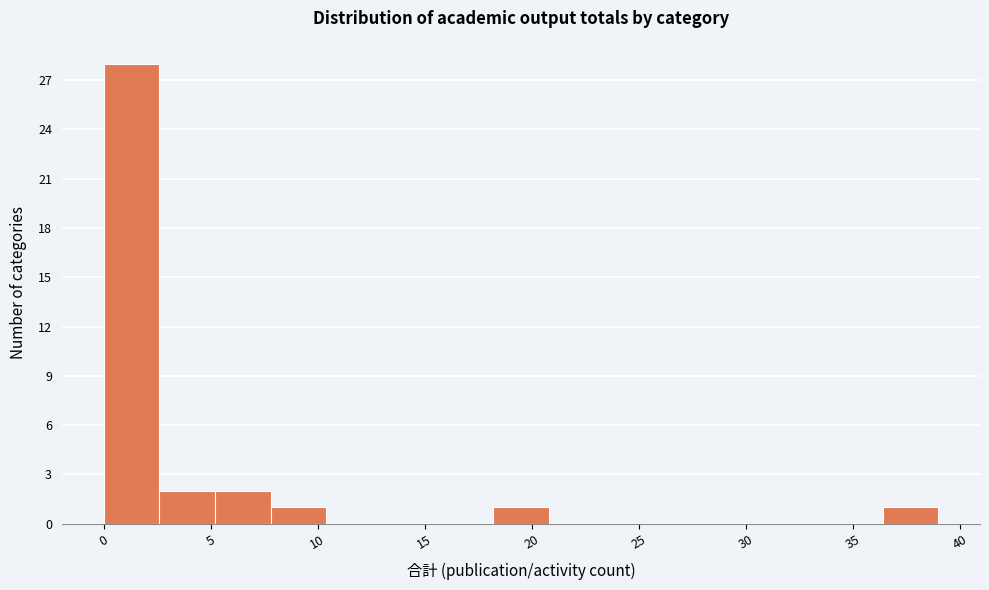

Over which range of the x-axis is the bar tallest?

0.0 to 2.6